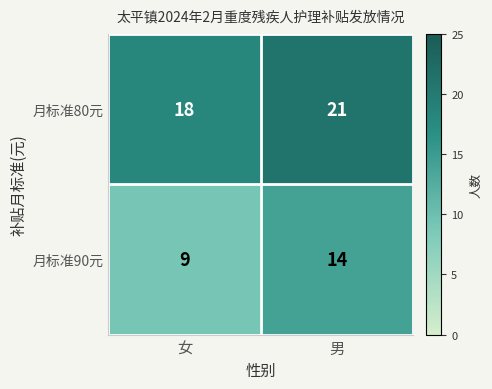

How many distinct data groups are displayed?

2